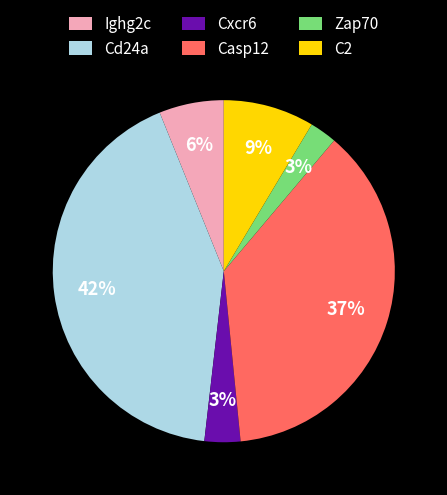

Is there any slice that represents more than half of the pie?

No